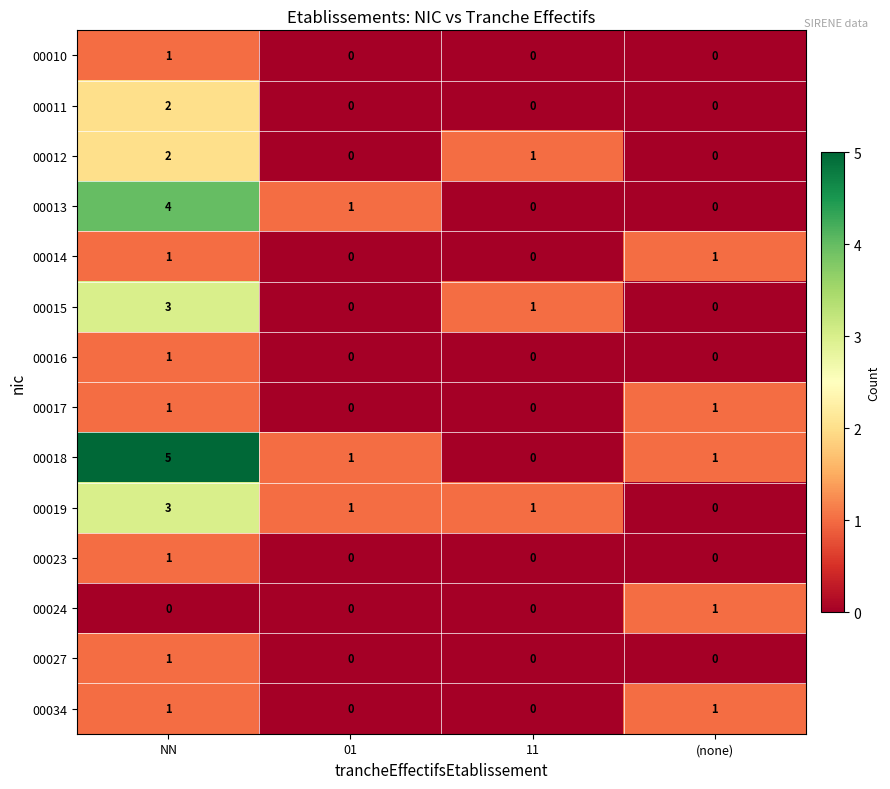

True or false: 00015 has a value of 0 at 01.

True